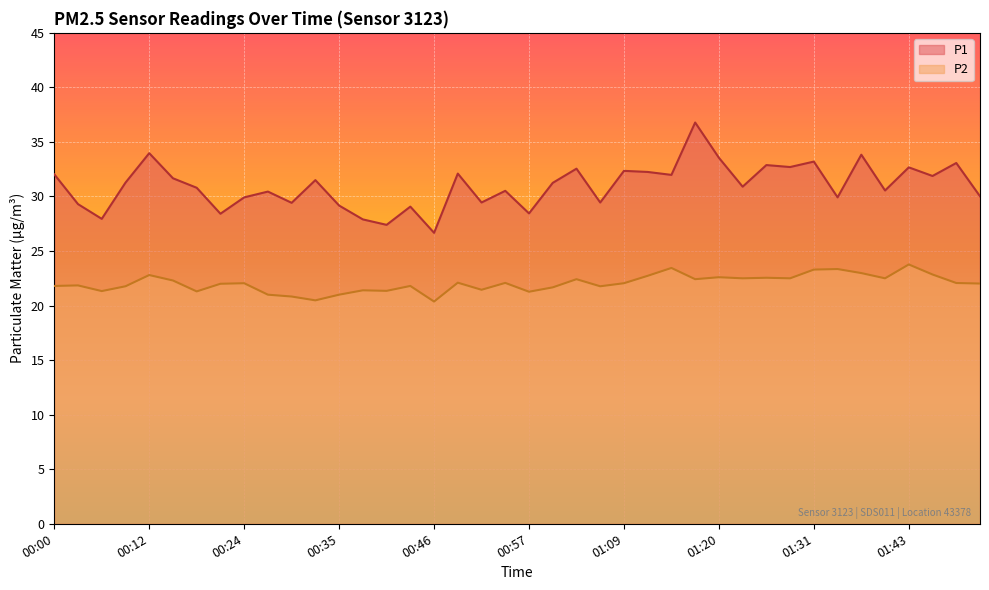

What is the difference between the maximum and second lowest values in the P2 series?

3.3